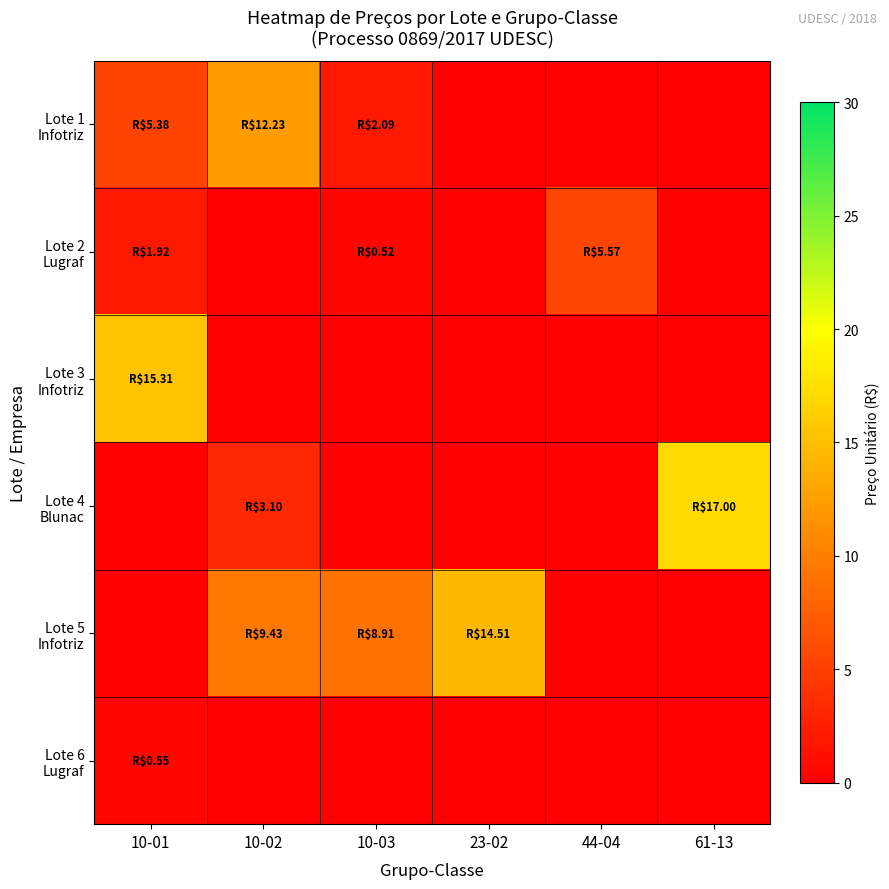

How many series are shown in this chart?

6